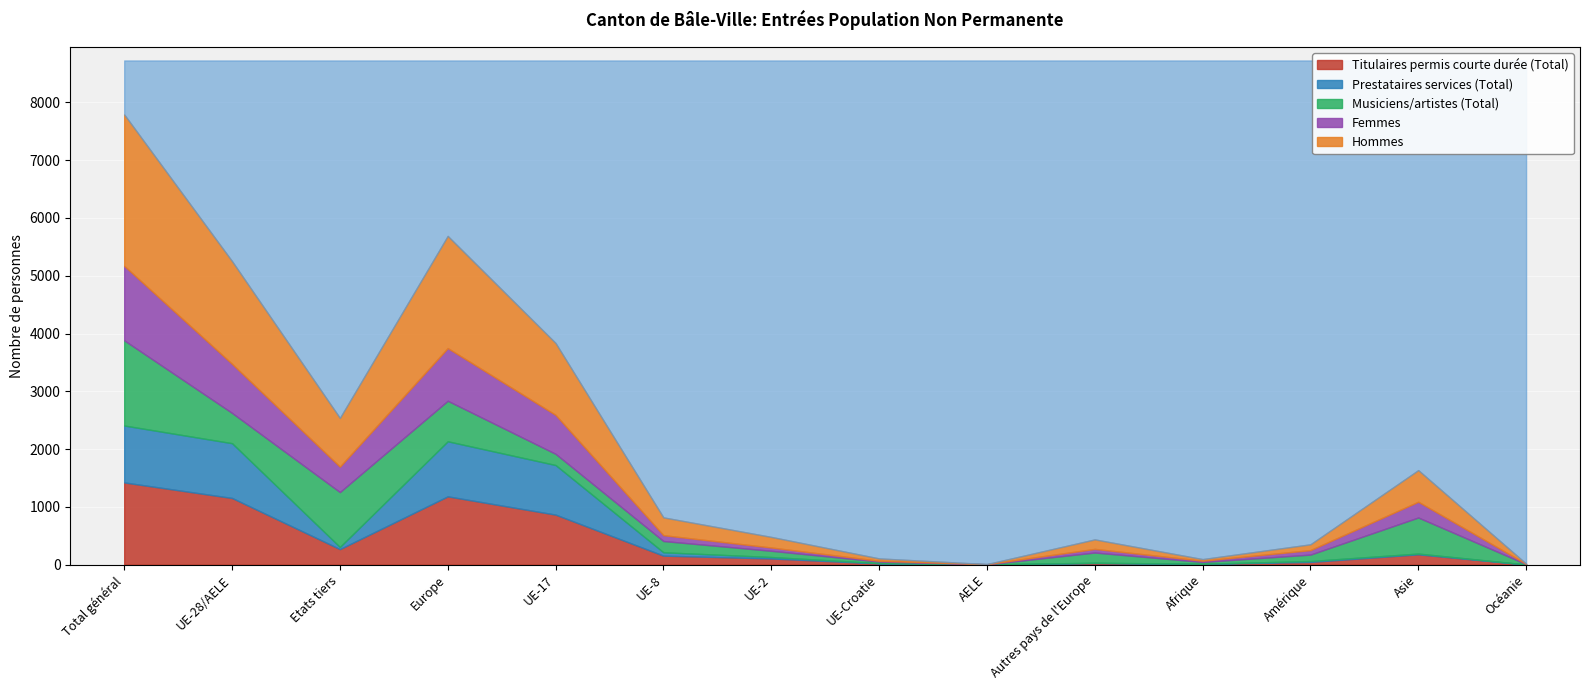

What is the value of the Titulaires permis courte durée (Total) point at the 2nd from the left?

1154